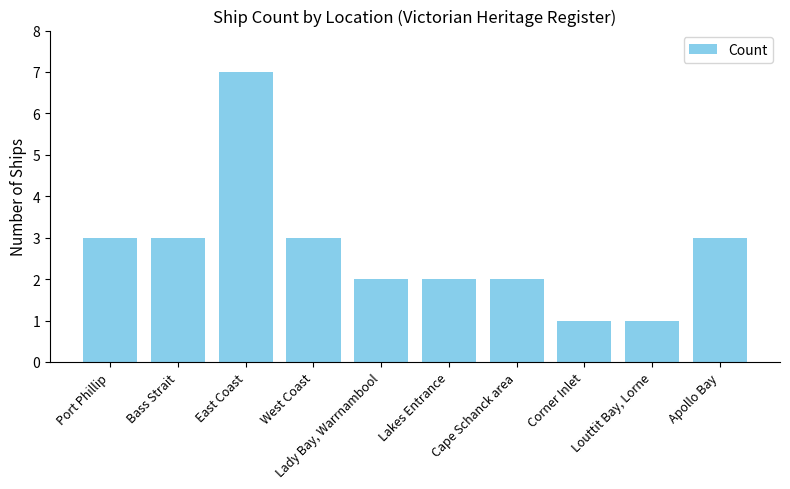

What value does the data have at Apollo Bay?

3